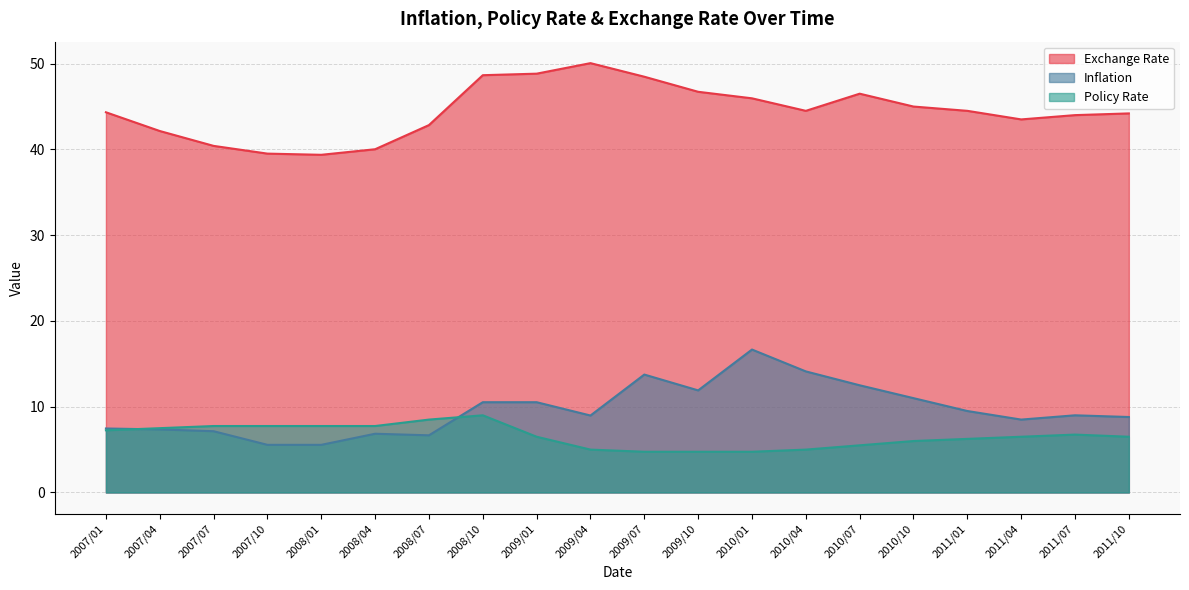

What position from the right is 2011/10?

1